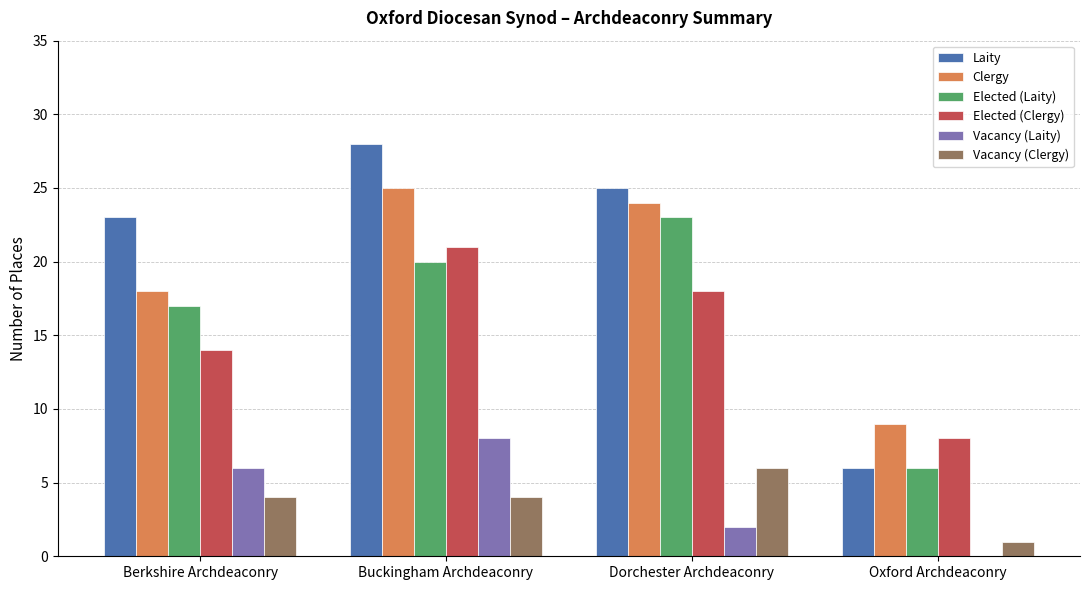

The Vacancy (Laity) series shows 9 at Berkshire Archdeaconry. True or false?

False